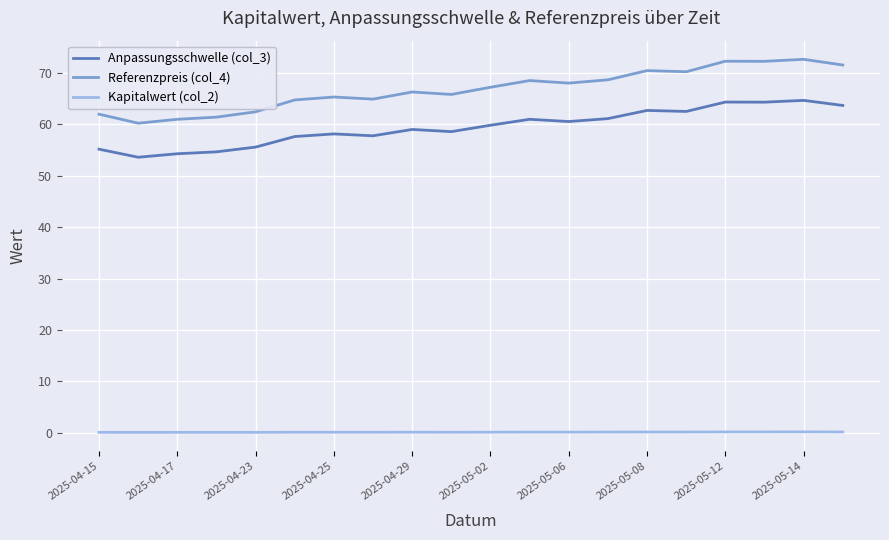

Does the chart have visible grid lines?

Yes